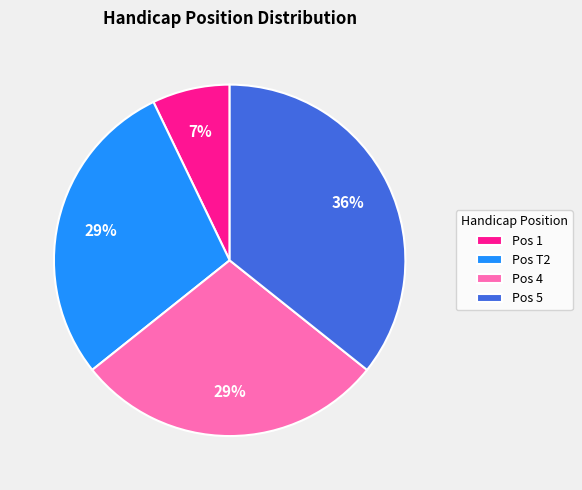

To the nearest percent, what is the combined percentage of Pos 1 and Pos 5?

43%